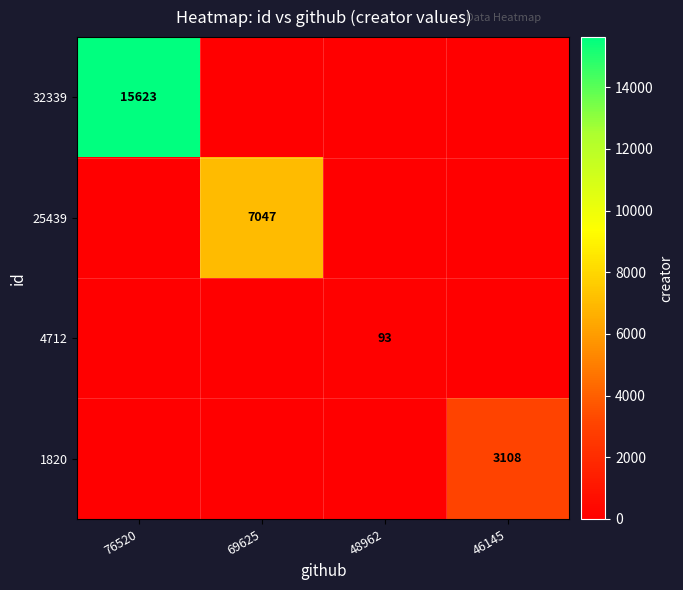

Between 76520 and 69625, which is larger?

76520